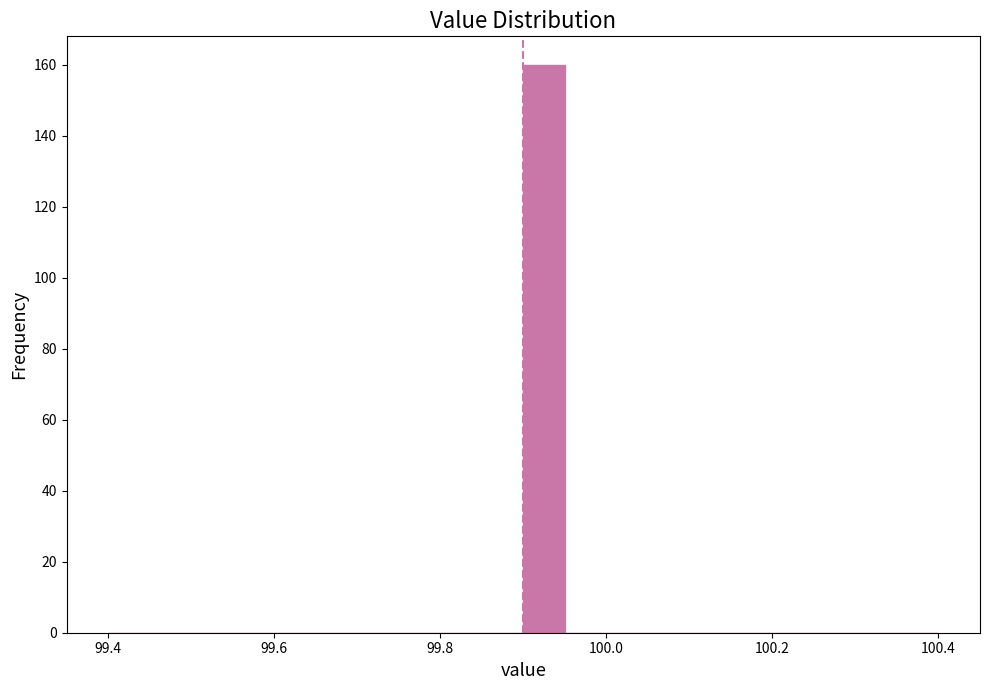

Around what value on the x-axis is the tallest bar? Give the approximate position of its centre, as read against the axis.

99.92